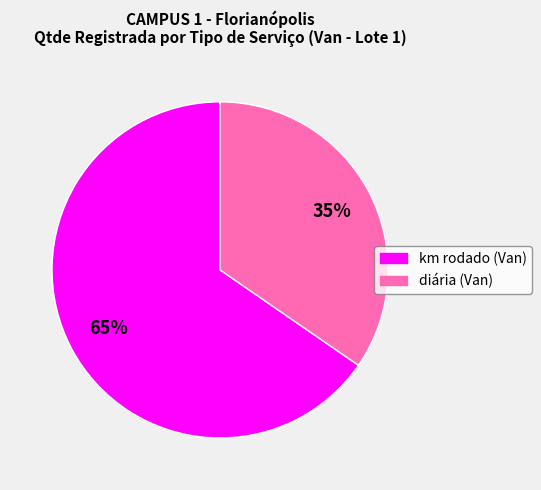

The diária (Van) slice represents 44% of the pie. True or false?

False